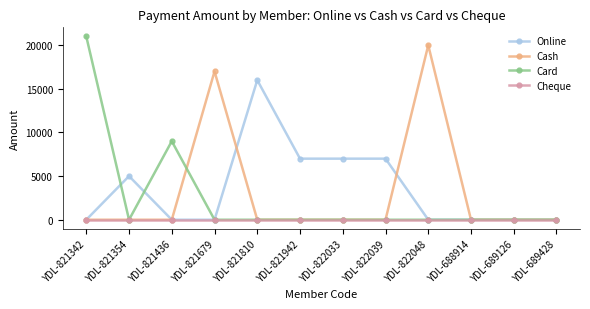

At how many categories does at least one series exceed 16170?

3